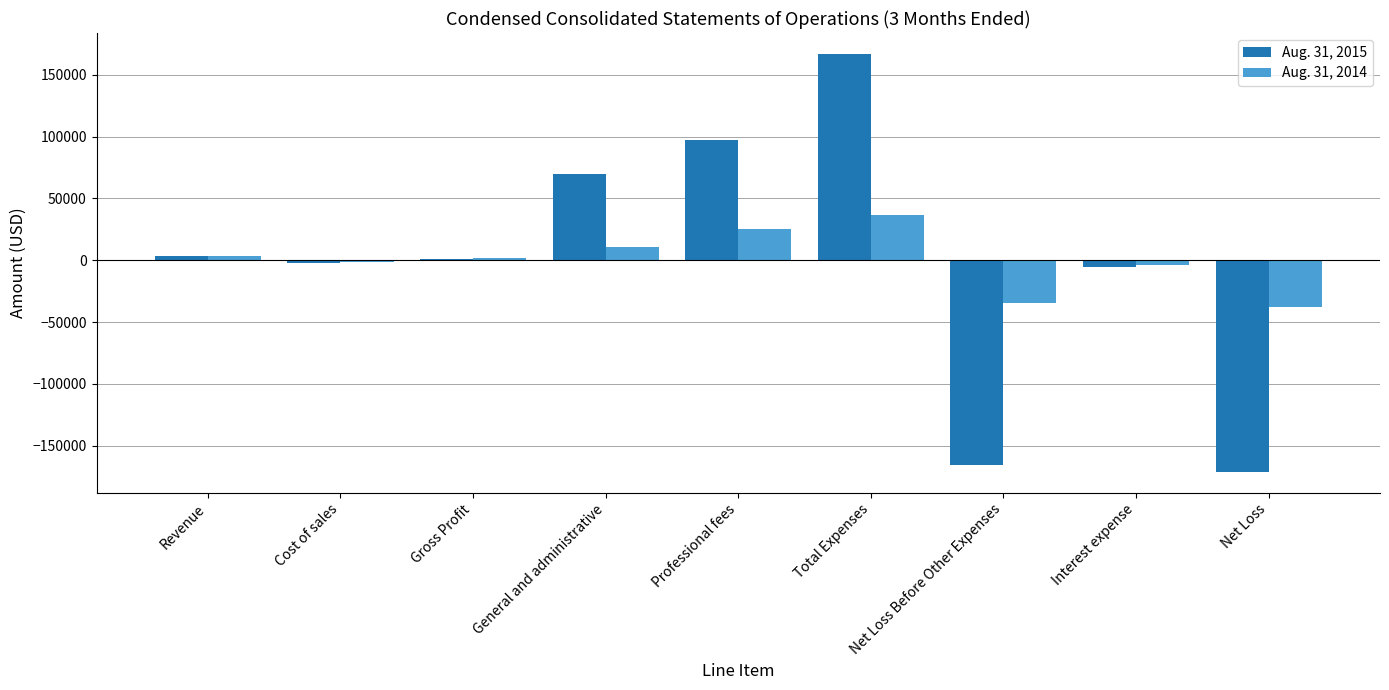

At which label does Aug. 31, 2015 reach its peak?

Total Expenses